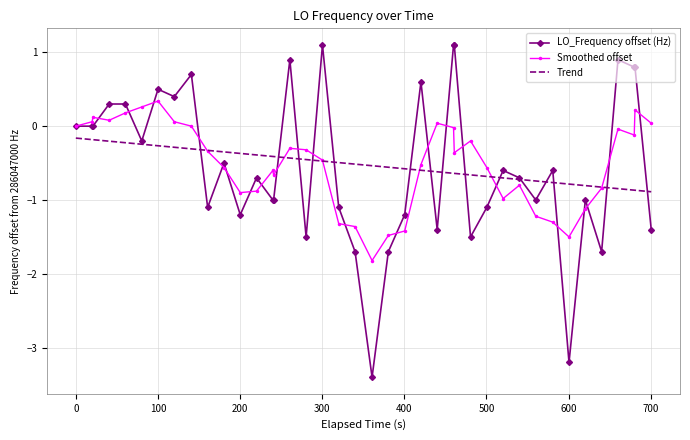

What is the lowest value of the LO_Frequency offset (Hz) series?

-3.4